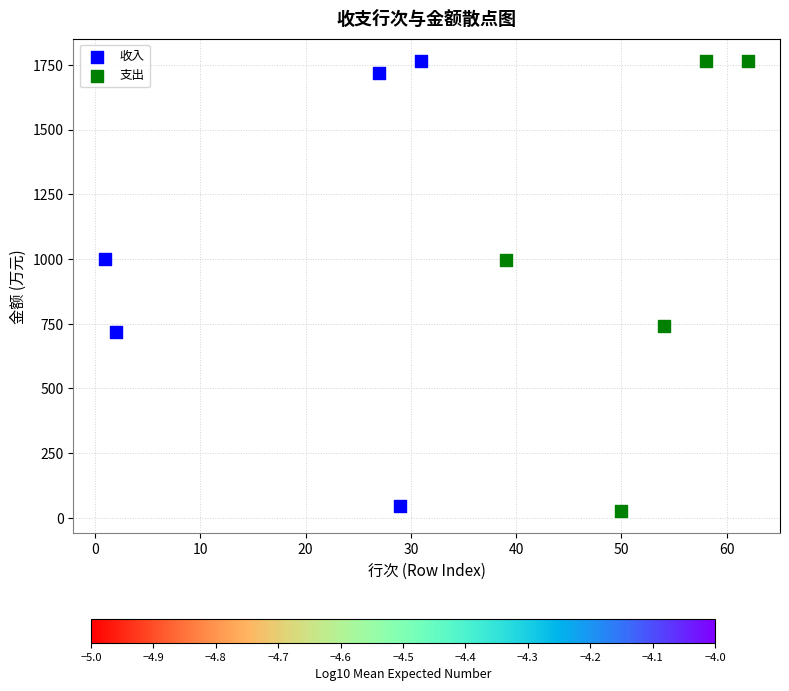

What are all the series names shown in the legend?

收入, 支出